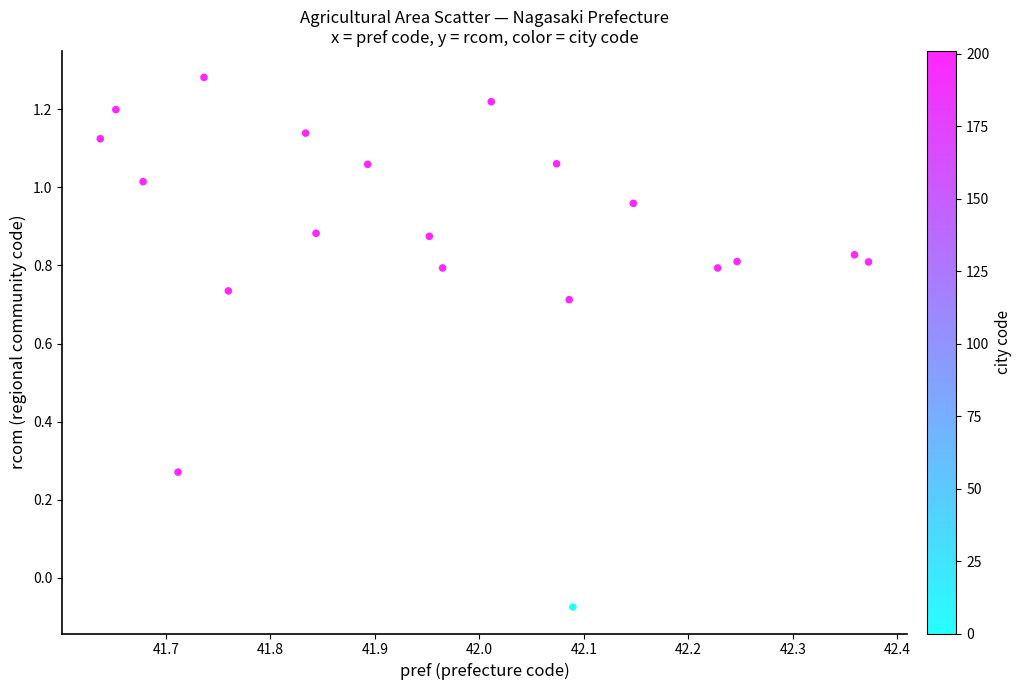

What is the range of Y values (max minus min)?

1.4